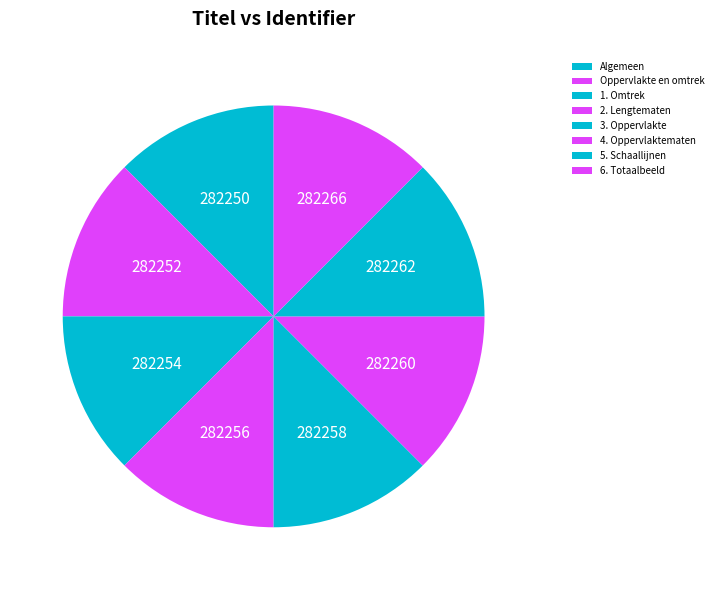

The Oppervlakte en omtrek slice represents 12% of the pie. True or false?

True